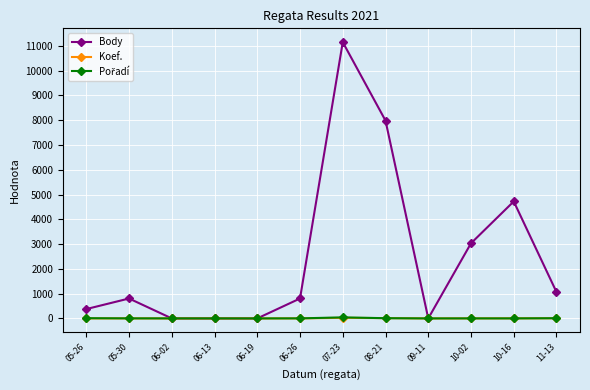

Which series has the widest spread of values?

Body